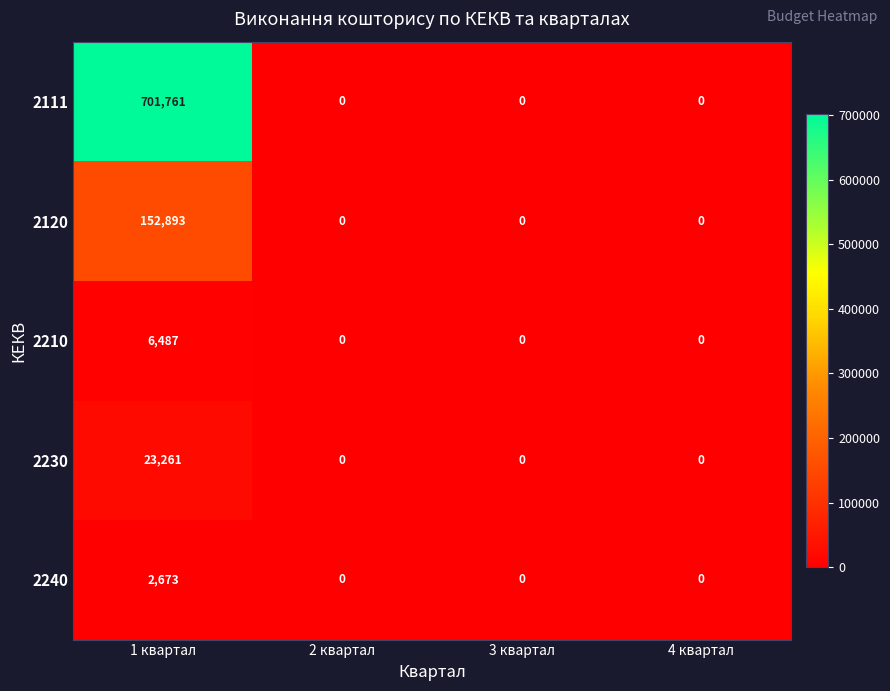

Which series changed the most between 1 квартал and 2 квартал?

2111